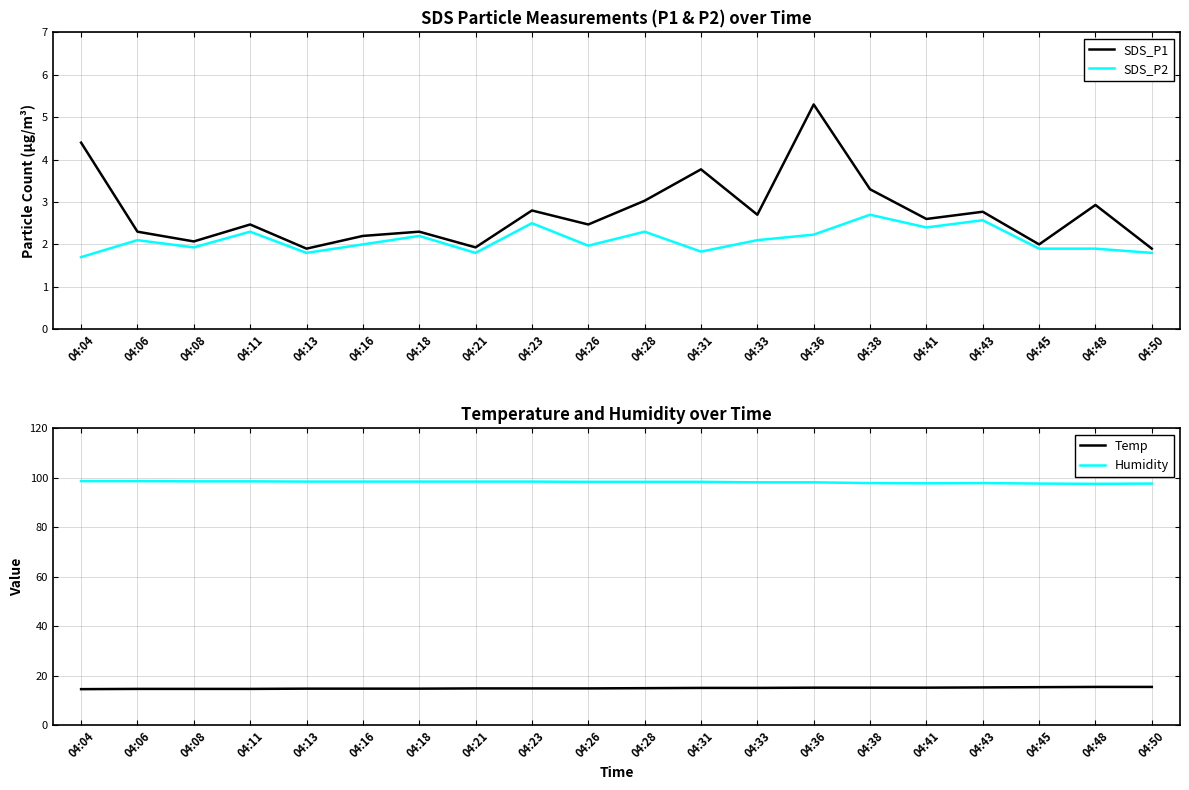

True or false: Humidity and Temp cross at least once.

False